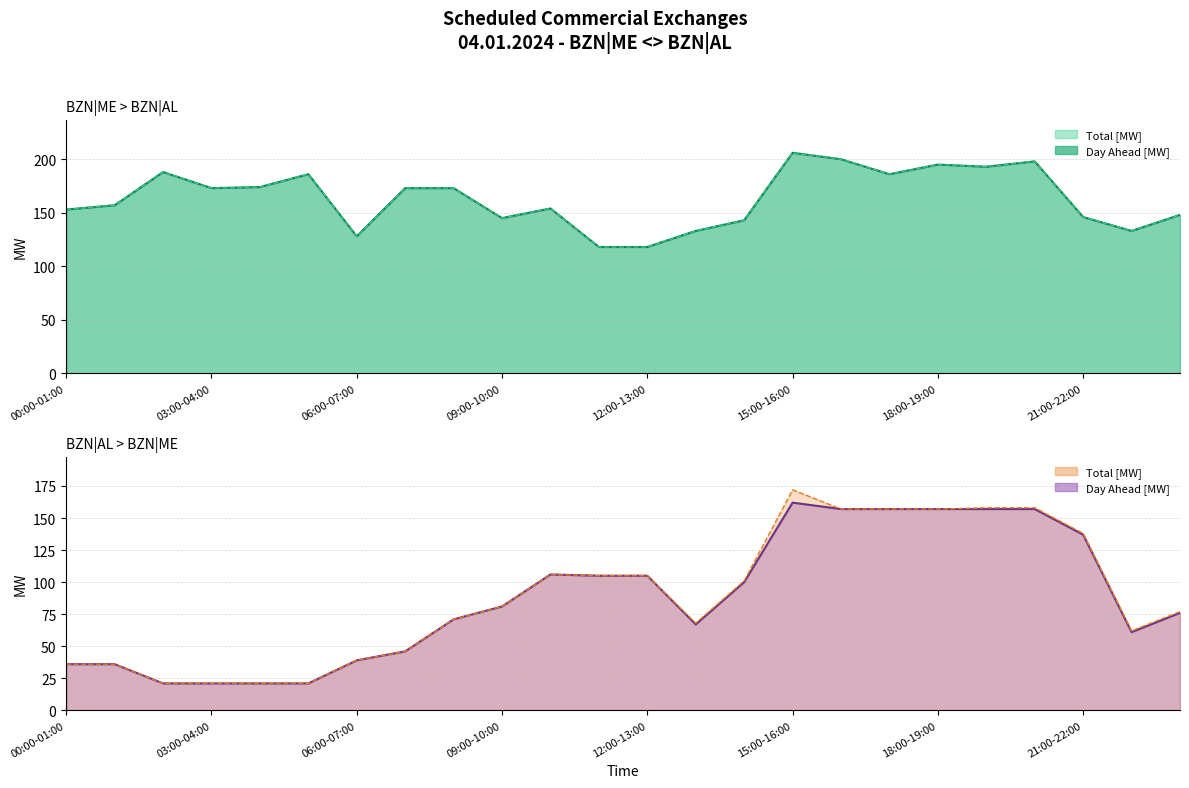

What is the label of the 5th point from the right?

19:00-20:00